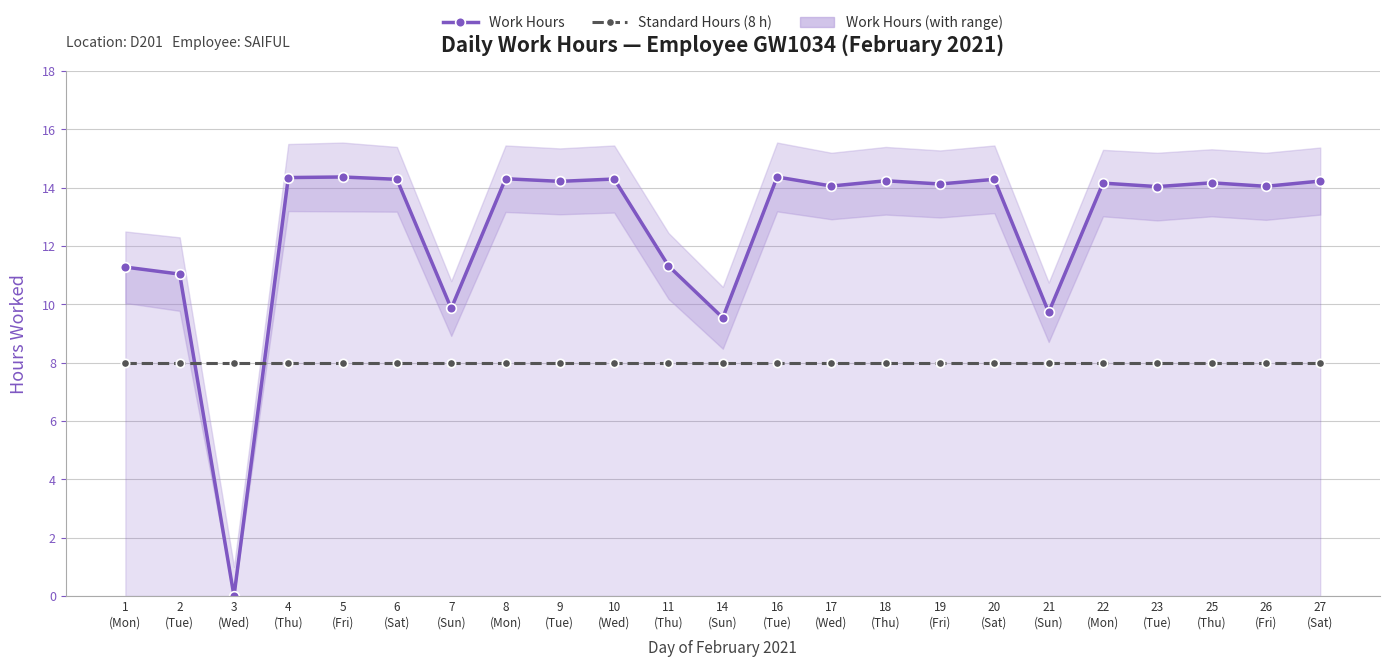

What is the label of the 4th point from the right?

23
(Tue)